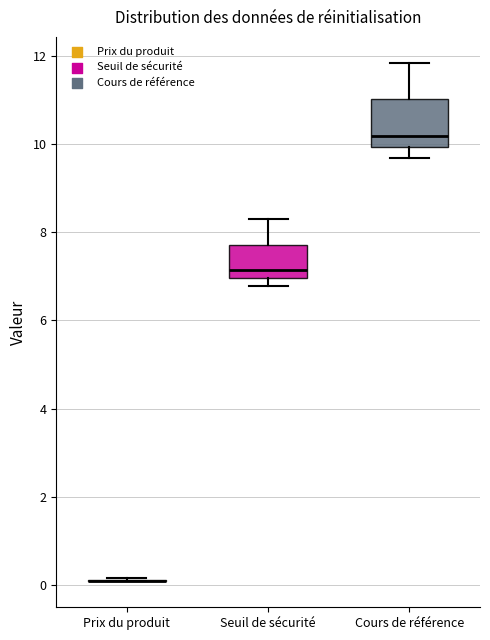

Reading left to right, read every box against the y-axis: the position of its median line, the range the box covers, and the ends of its whiskers. The values are not printed on the chart, so give them approximately, as read against the axis.

Prix du produit: box collapsed to a line at 0.0, whiskers 0.0 to 0.2
Seuil de sécurité: median 7.2, box 7.0 to 7.8, whiskers 6.8 to 8.2
Cours de référence: median 10.2, box 10.0 to 11.0, whiskers 9.6 to 11.8